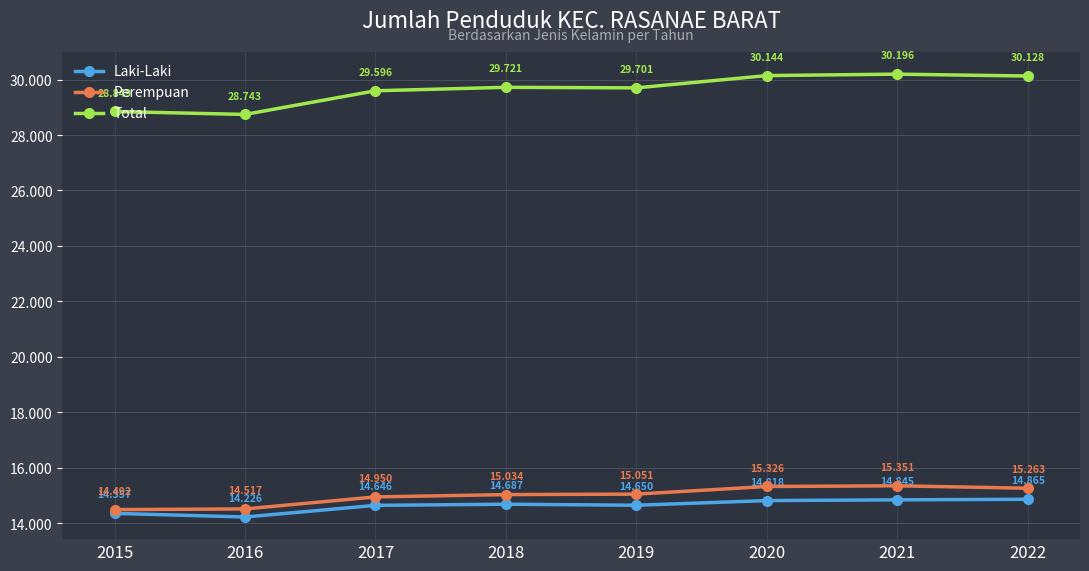

What is the maximum value for Total?

30196